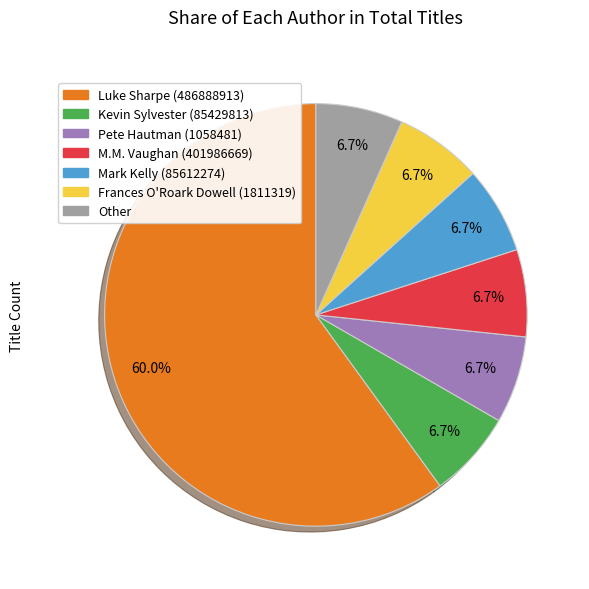

Combined, do Pete Hautman (1058481) and Kevin Sylvester (85429813) account for over 50%?

No